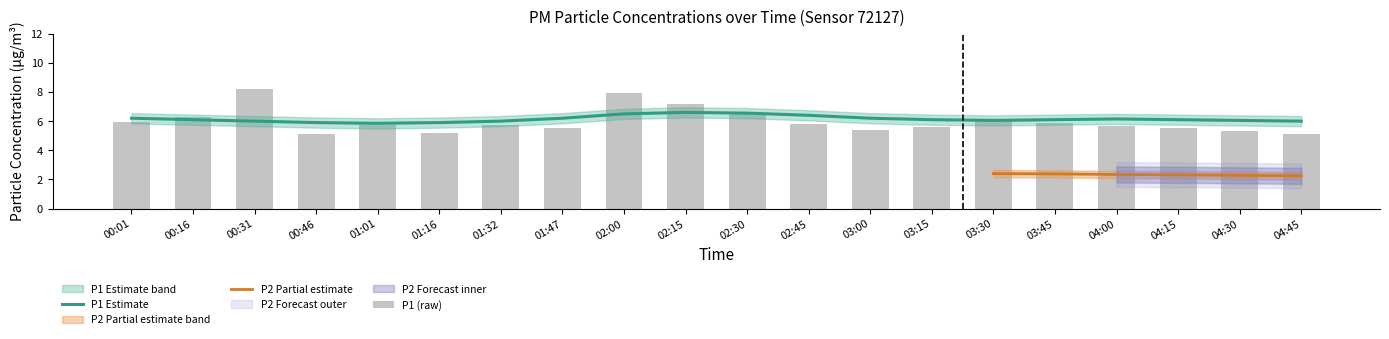

Reading right to left, extract all data points from this chart.

5.1	5.3	5.5	5.7	5.9	6.1	5.6	5.4	5.8	6.5	7.2	8.0	5.5	5.7	5.2	5.7	5.2	8.2	6.3	5.9